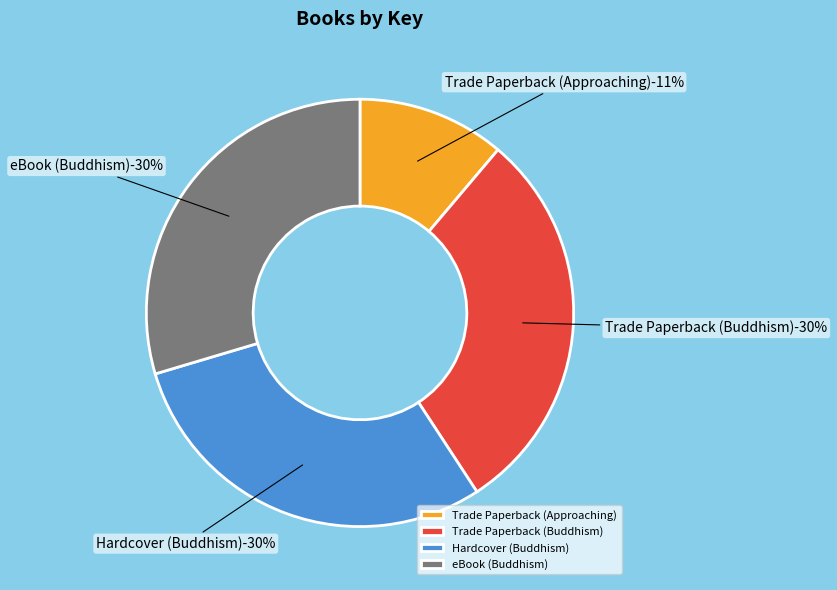

Is there a majority slice in this chart?

No